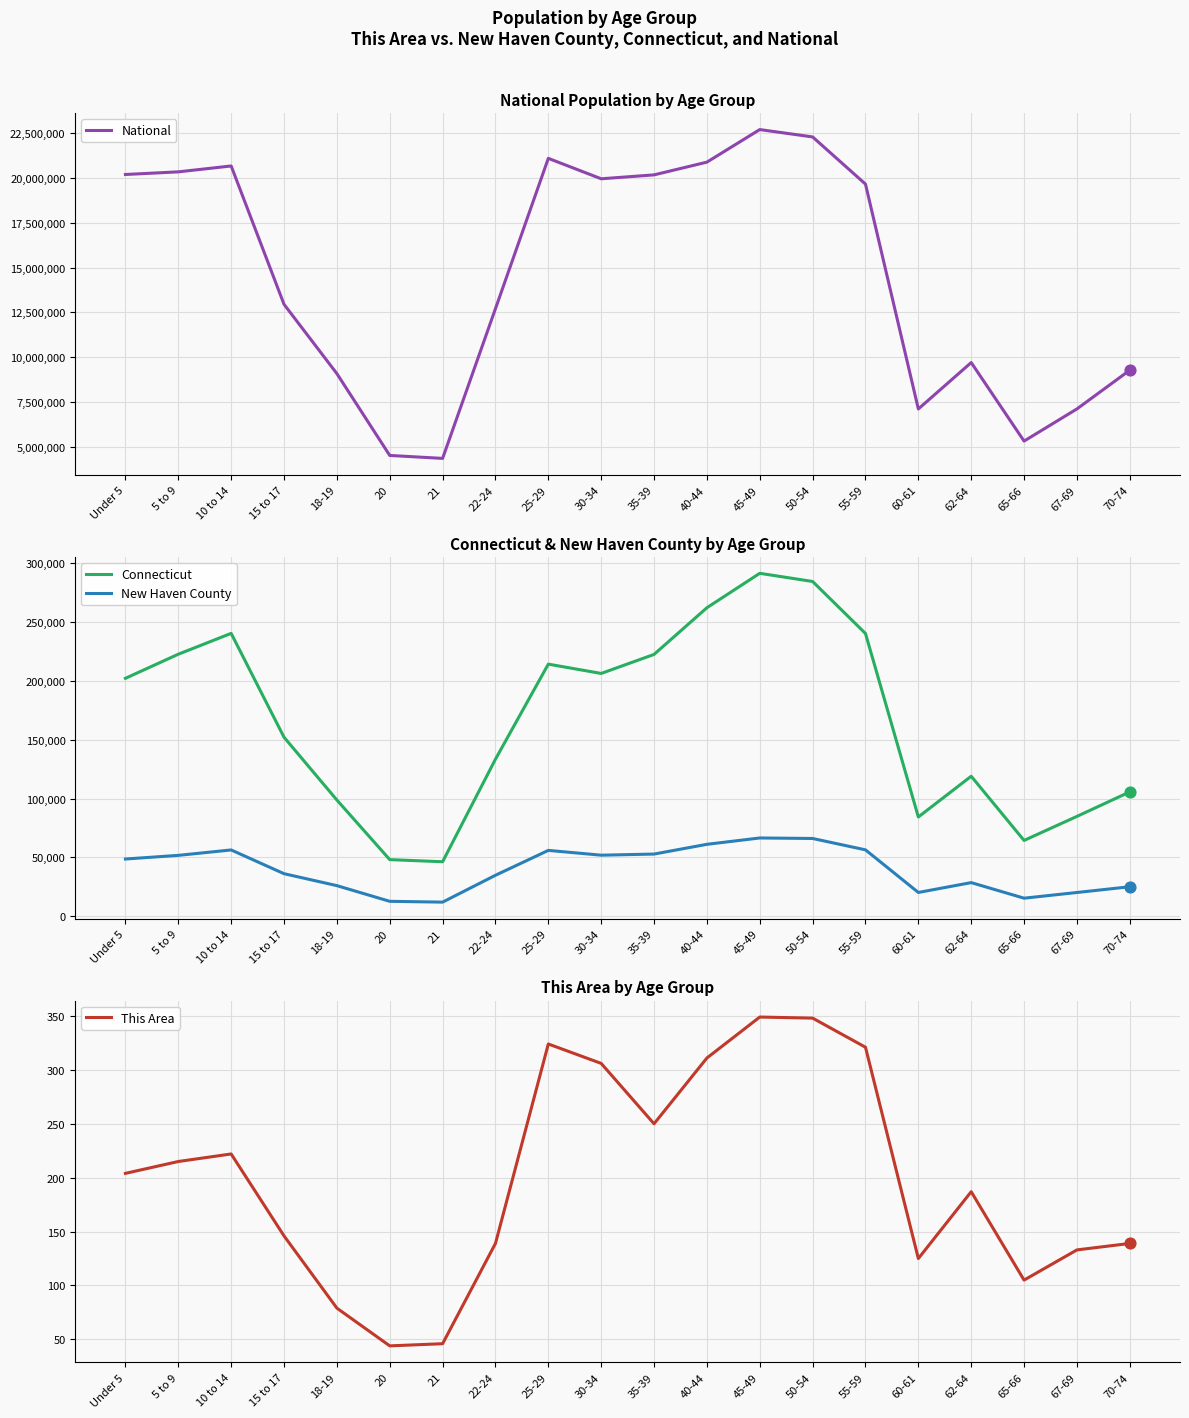

Which series reaches the minimum Y coordinate?

This Area